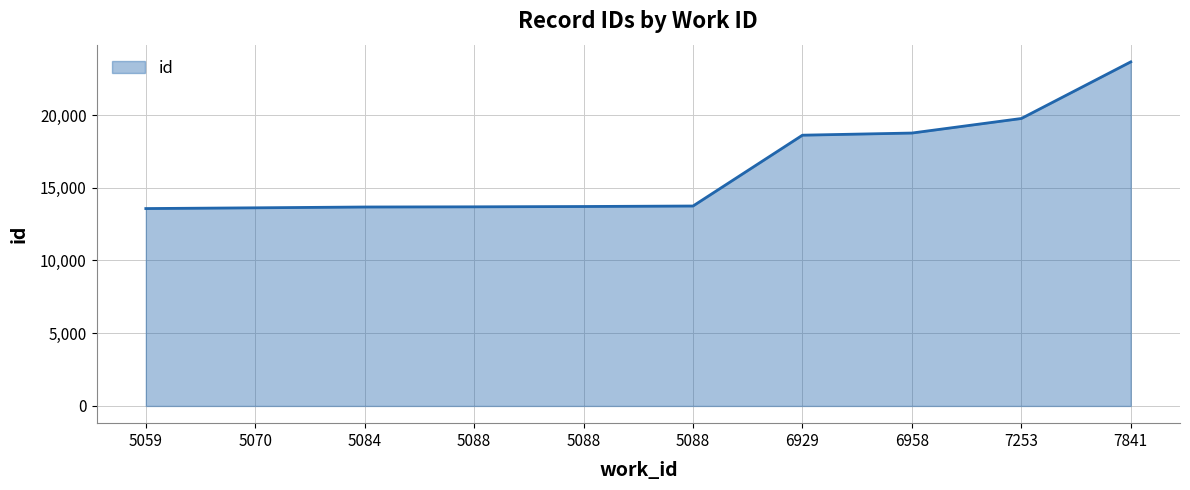

Reading left to right, list all the values displayed in this chart.

5059=13571	5070=13622	5084=13678	5088=13690	5088=13712	5088=13746	6929=18615	6958=18762	7253=19762	7841=23655